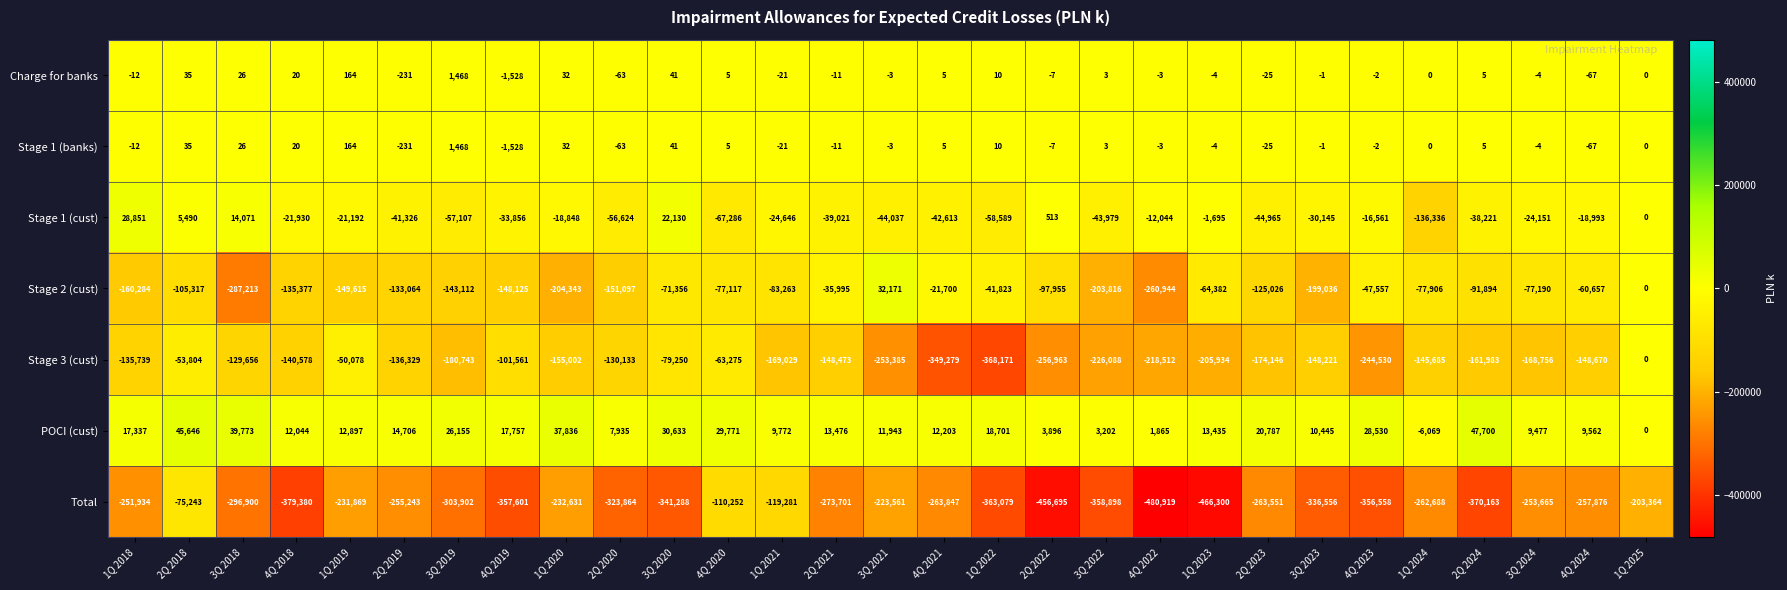

Rank the categories by Total value from highest to lowest.

2Q 2018, 4Q 2020, 1Q 2021, 1Q 2025, 3Q 2021, 1Q 2019, 1Q 2020, 1Q 2018, 3Q 2024, 2Q 2019, 4Q 2024, 1Q 2024, 2Q 2023, 4Q 2021, 2Q 2021, 3Q 2018, 3Q 2019, 2Q 2020, 3Q 2023, 3Q 2020, 4Q 2023, 4Q 2019, 3Q 2022, 1Q 2022, 2Q 2024, 4Q 2018, 2Q 2022, 1Q 2023, 4Q 2022